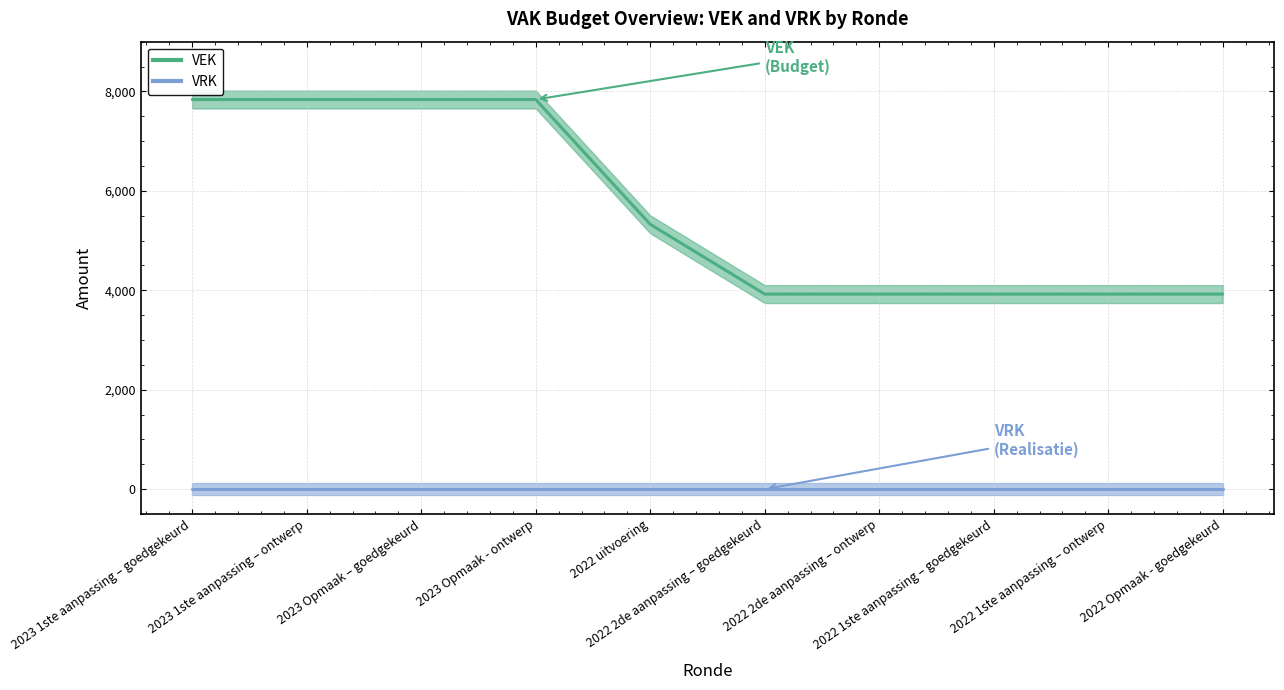

At how many categories does at least one series exceed 517?

10